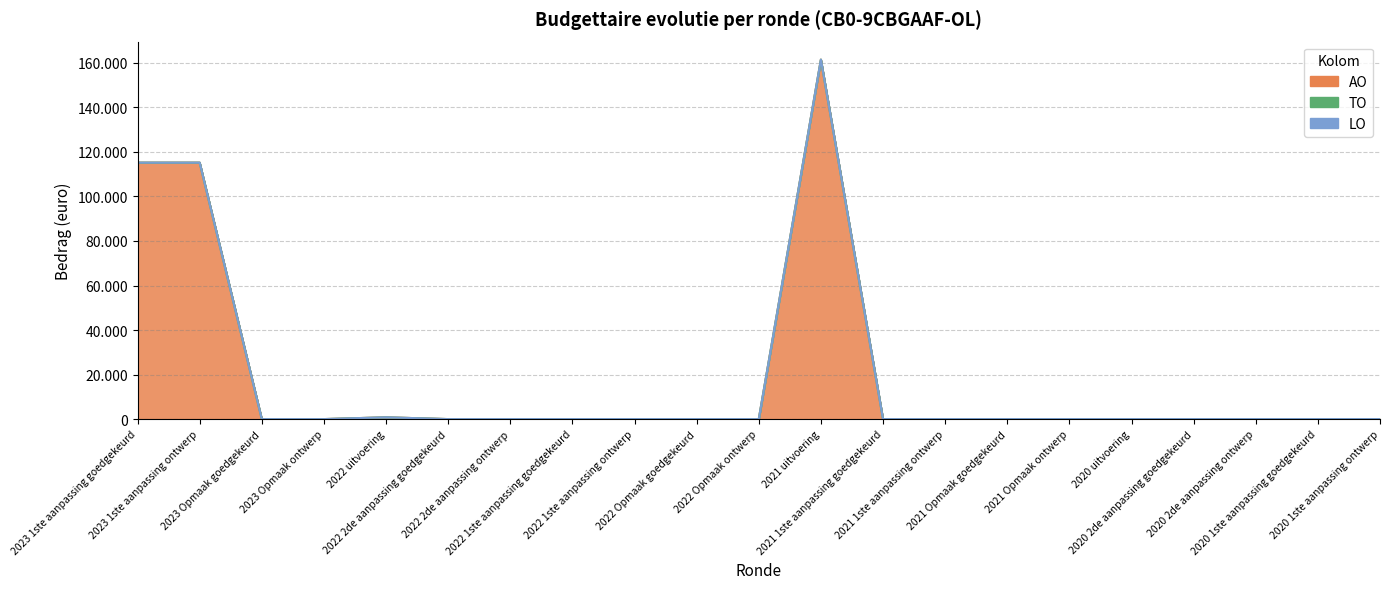

Is the value of TO at 2020 2de aanpassing ontwerp greater than the value of LO at 2022 1ste aanpassing goedgekeurd?

No